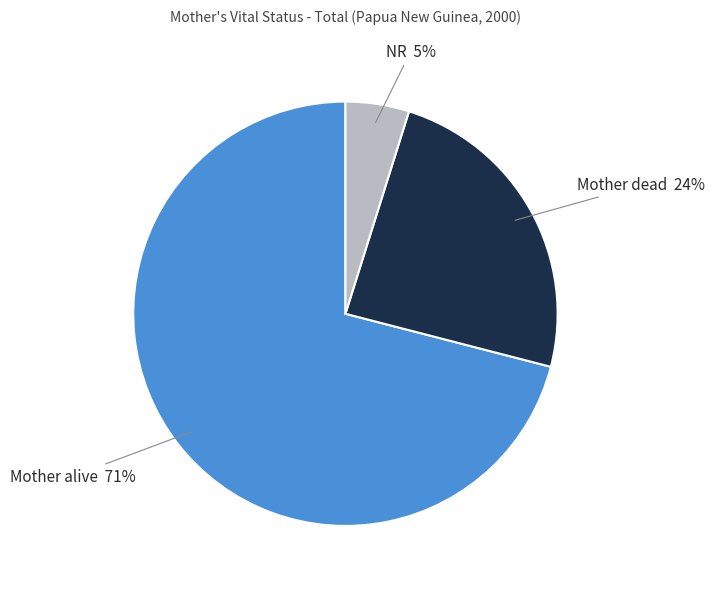

Does any single category account for the majority?

Yes